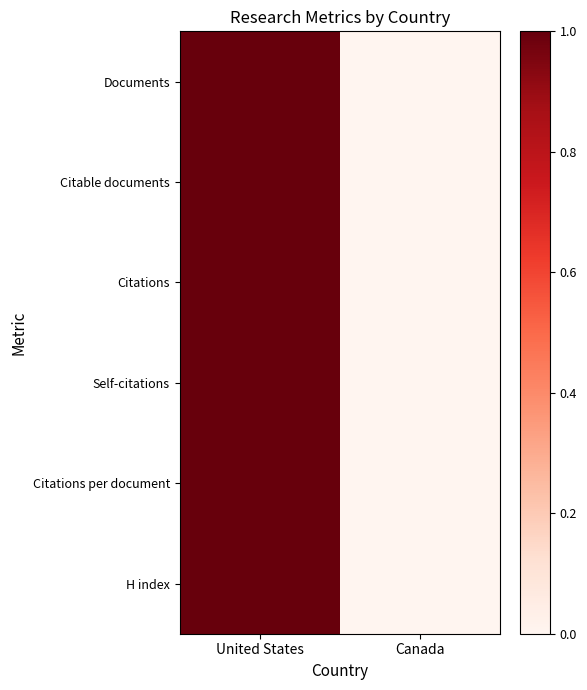

List the series in order of their peak value, lowest first.

Documents, Citable documents, Citations, Self-citations, Citations per document, H index